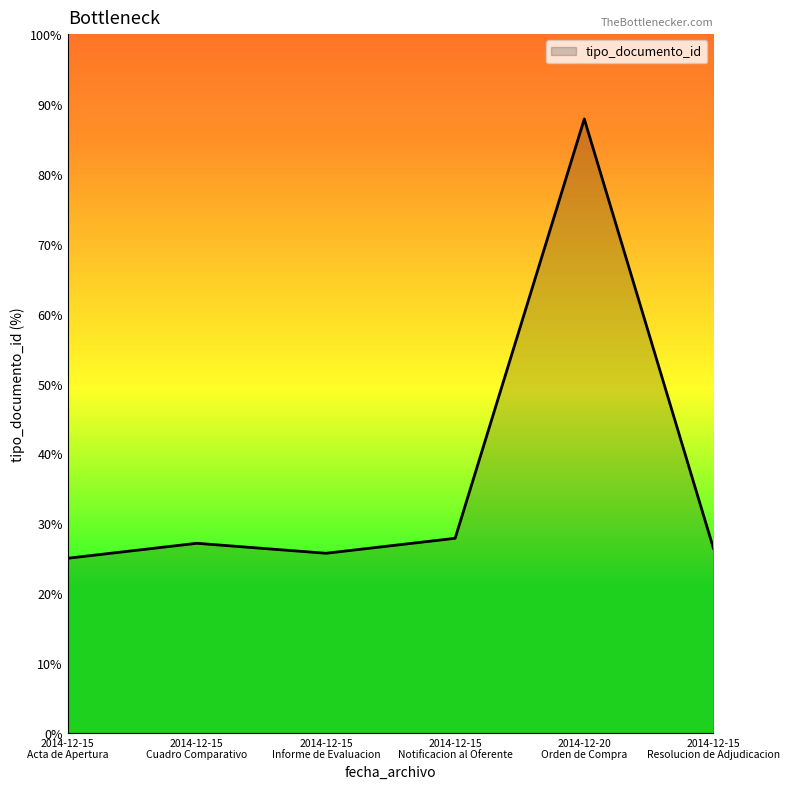

How many interior local peaks (higher than both neighbors) does the data have?

2